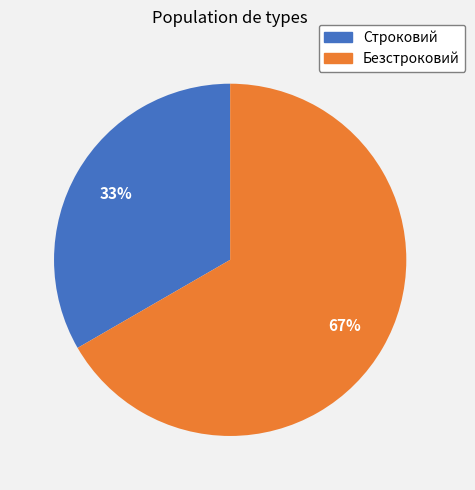

Which category has the biggest portion of the pie?

Безстроковий